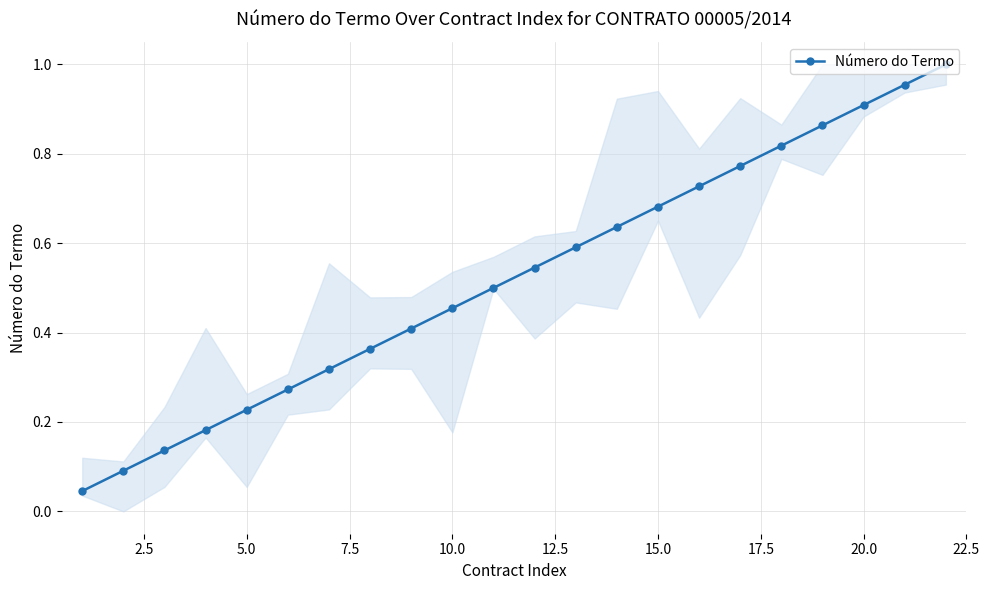

Does the chart display data point markers on the line(s)?

Yes